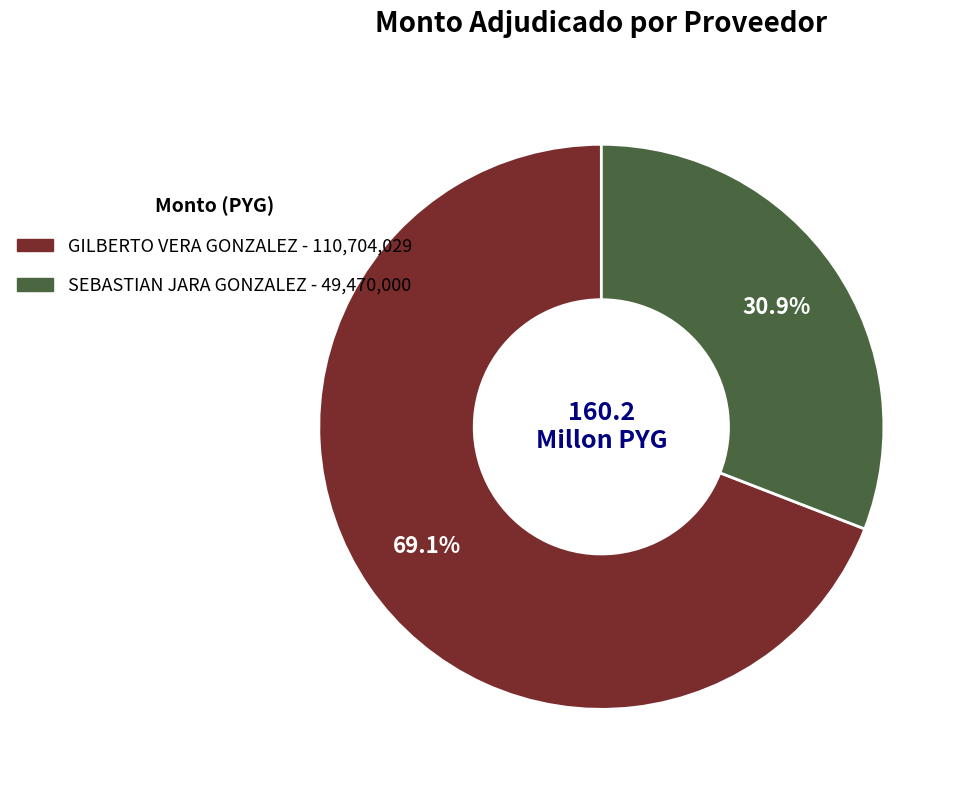

True or false: SEBASTIAN JARA GONZALEZ accounts for 19% of the total.

False